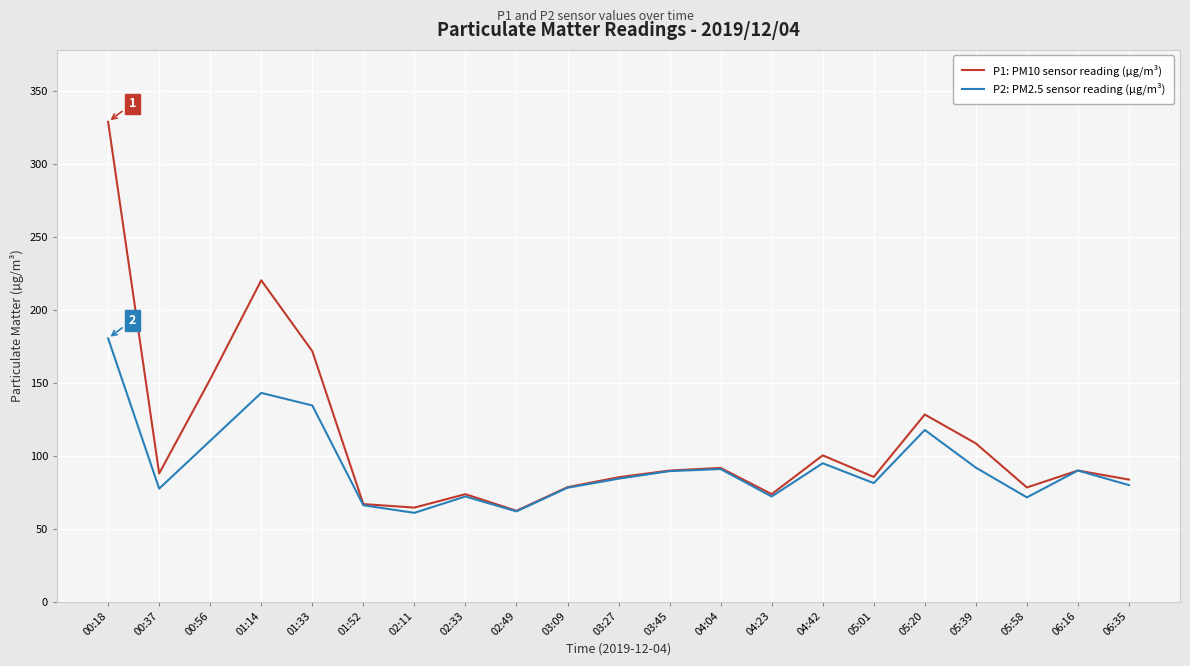

Which series has the largest total across all categories?

P1: PM10 sensor reading (µg/m³)